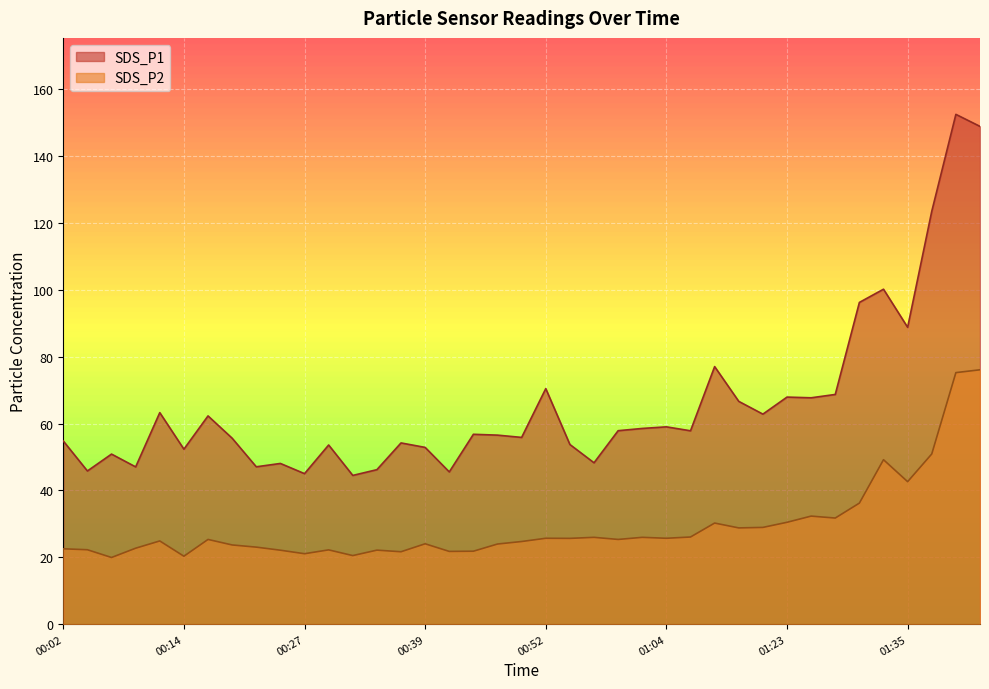

Which category has the lowest value across all series?

00:06